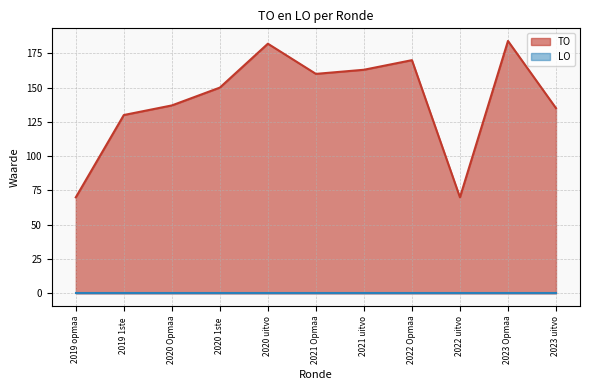

At which label is the value closest to 127?

2019 1ste